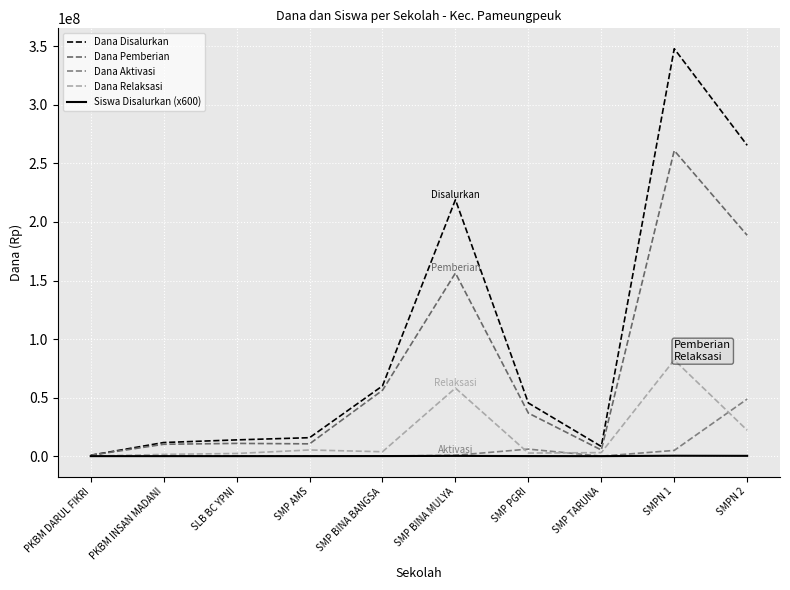

At which label is Dana Disalurkan closest to 174375000?

SMP BINA MULYA